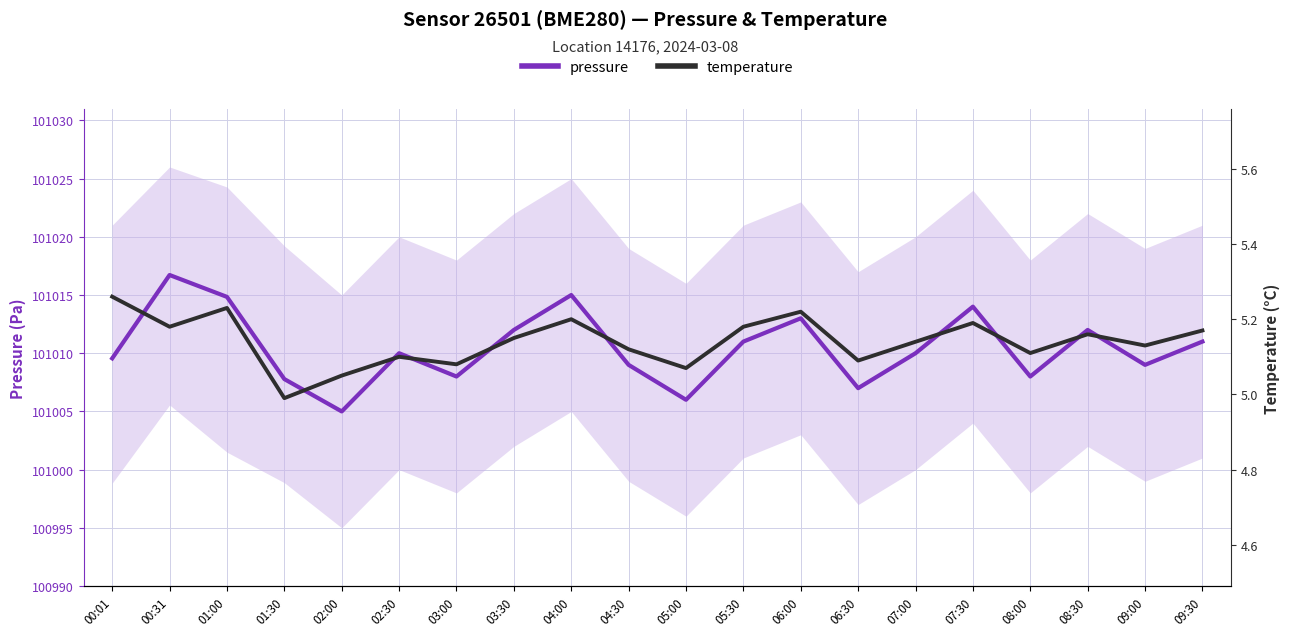

True or false: pressure has more than 2 points higher than both neighbors.

True